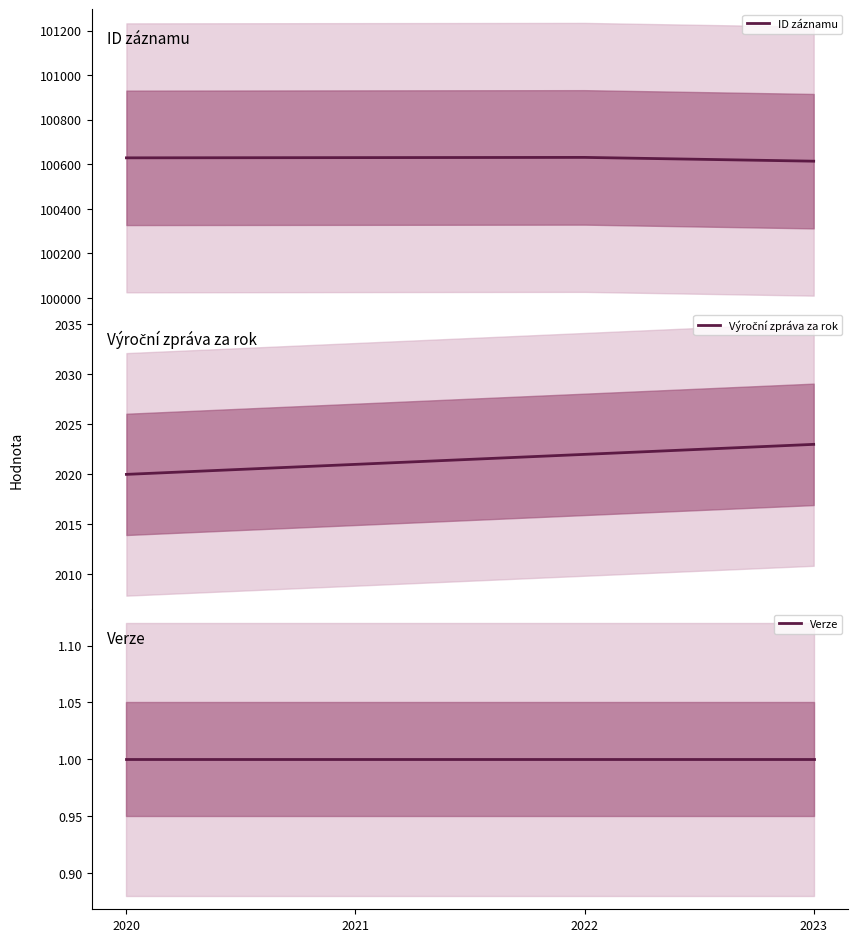

True or false: Výroční zpráva za rok and Verze cross at least once.

False